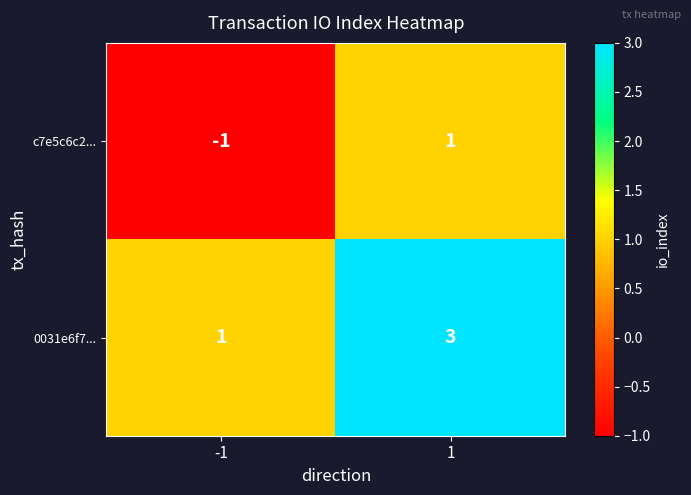

Which label corresponds to the smallest value in the chart?

-1